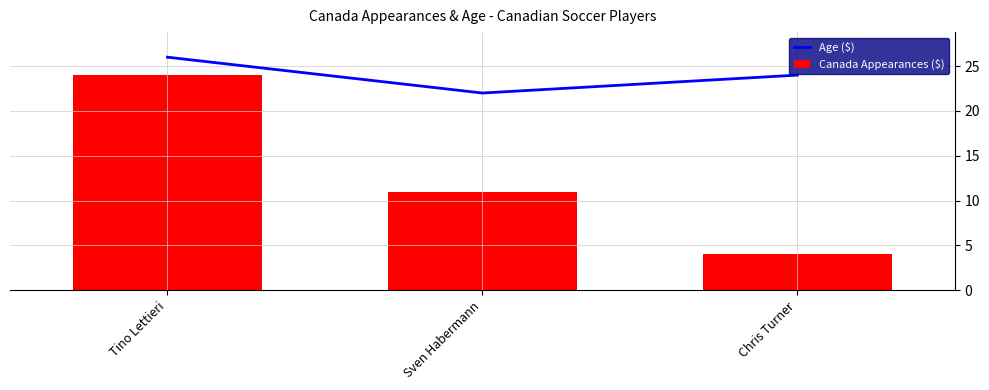

Which series changed the most between Tino Lettieri and Sven Habermann?

Canada Appearances ($)